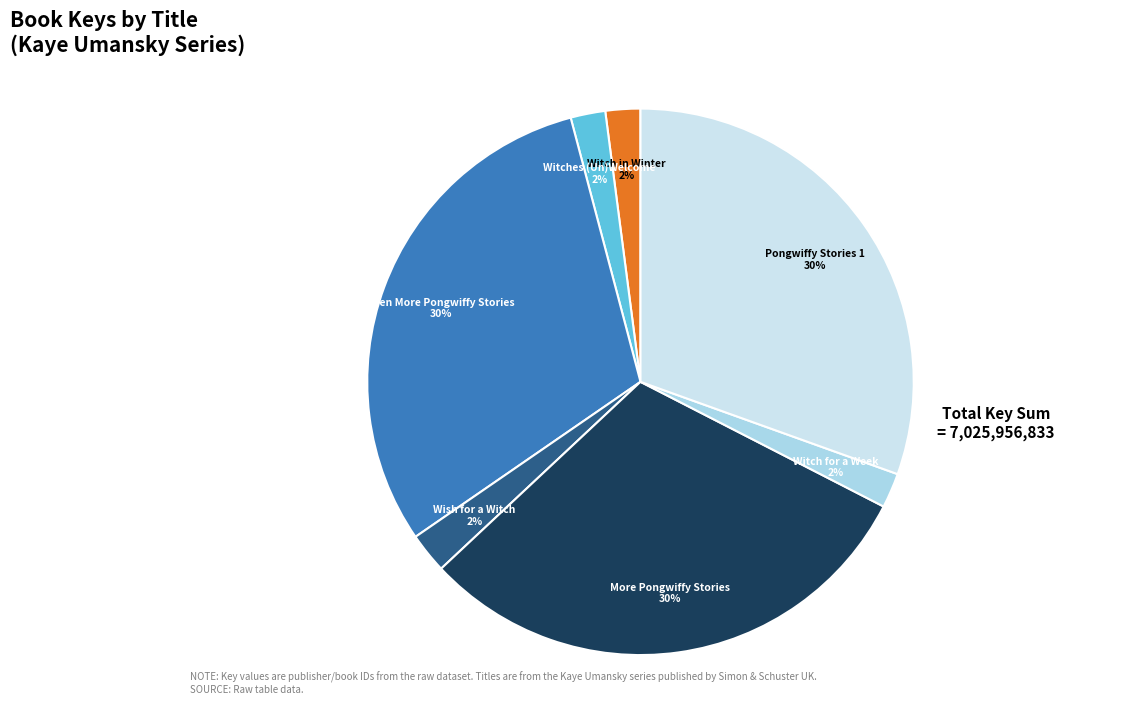

What percentage is the Witch for a Week slice, to the nearest percent?

2%